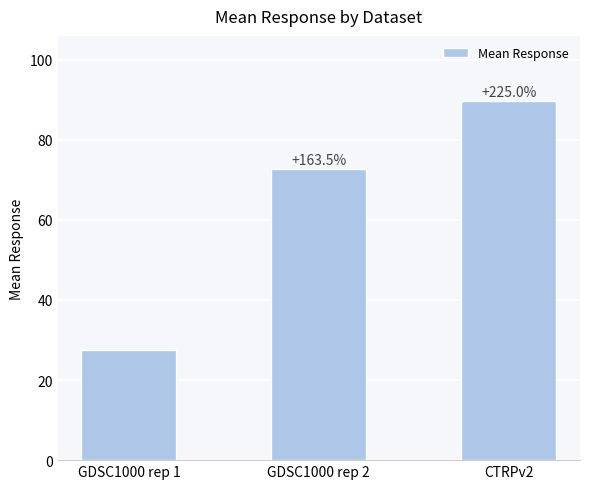

At which category does the chart reach its minimum across all series?

GDSC1000 rep 1